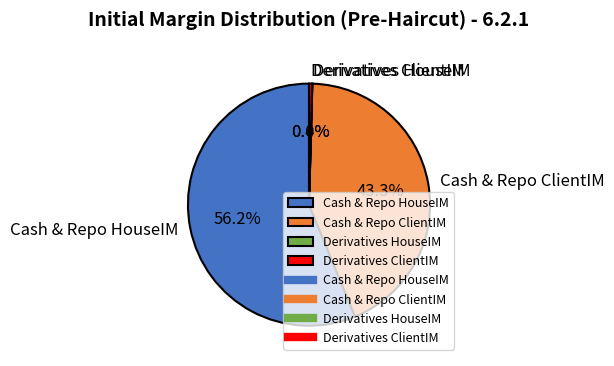

Between Derivatives ClientIM and Cash & Repo HouseIM, which is larger?

Cash & Repo HouseIM